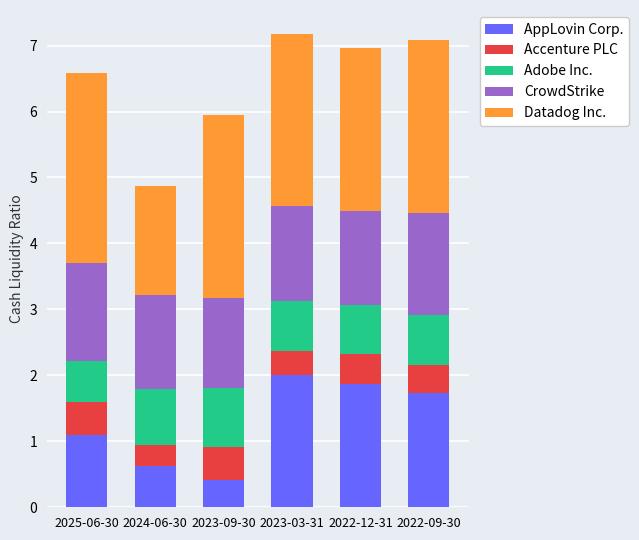

What is the difference between the maximum and minimum values in the AppLovin Corp. series?

1.6